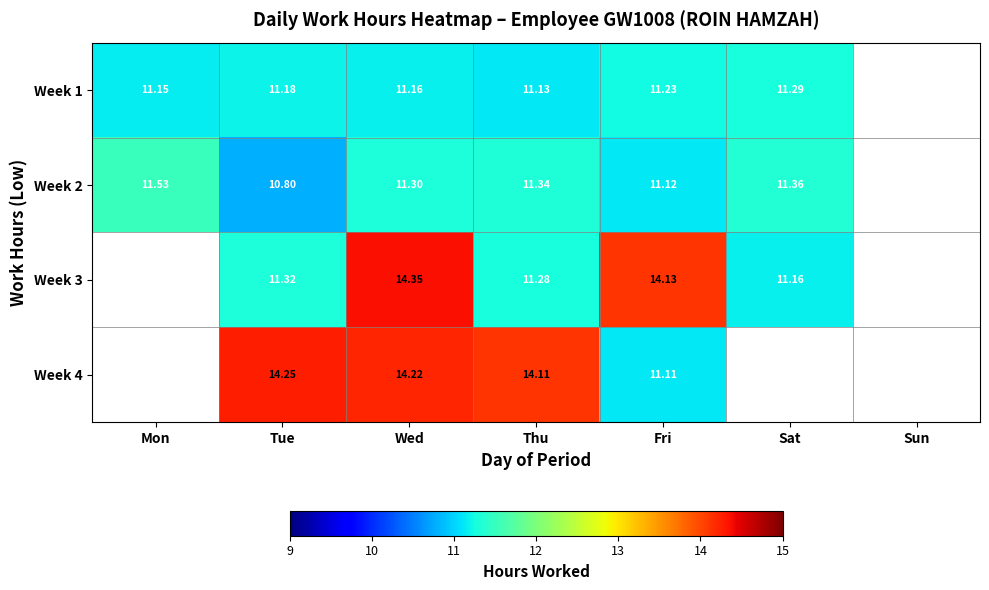

Is the value of Week 2 at Wed greater than the value of Week 4 at Wed?

No